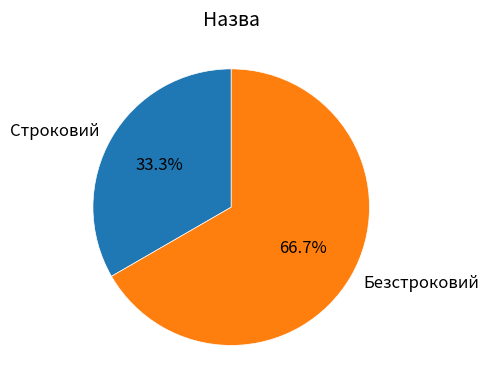

To the nearest percent, what is the difference between the largest and smallest slice percentages?

33%